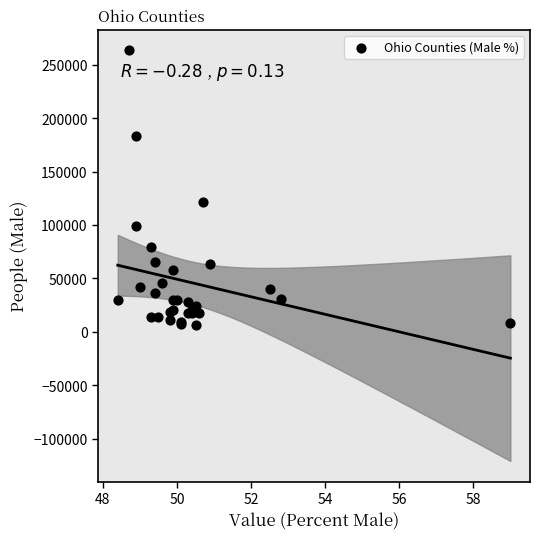

What Y value in the scatter plot is closest to 134988?

121453